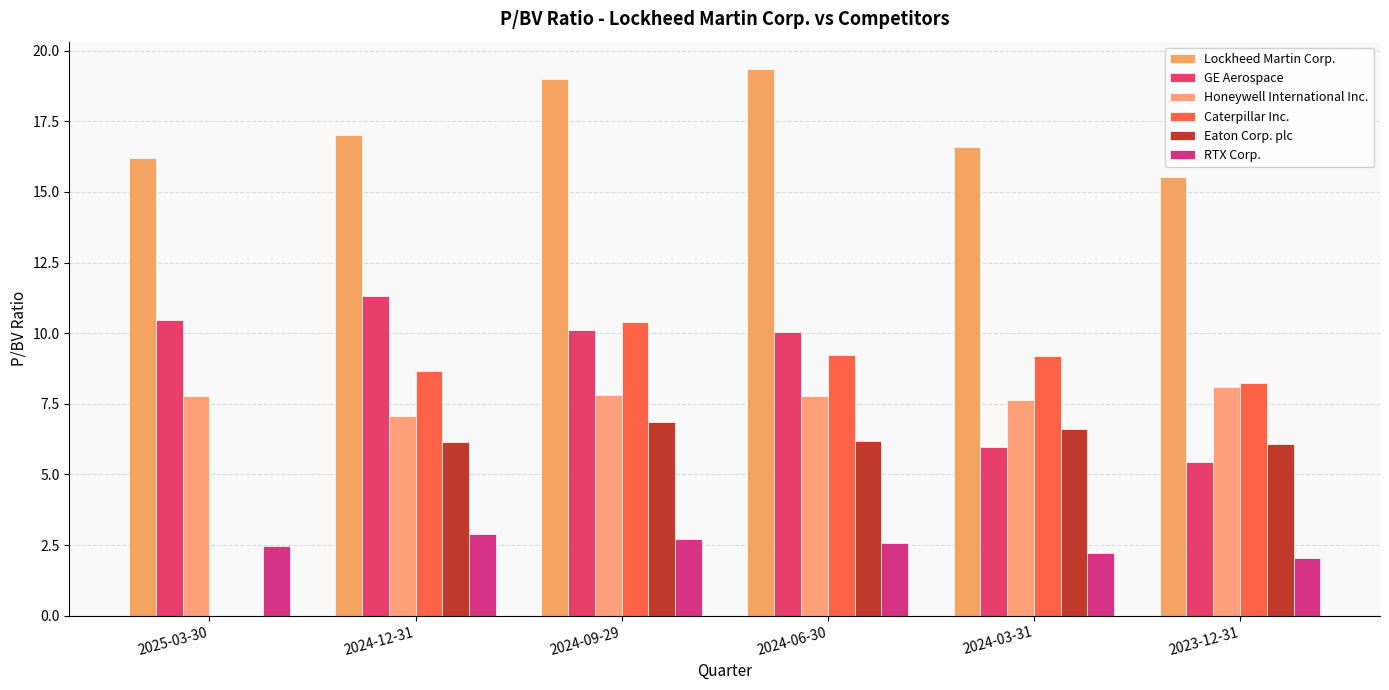

How many values in the Caterpillar Inc. series exceed 9?

3